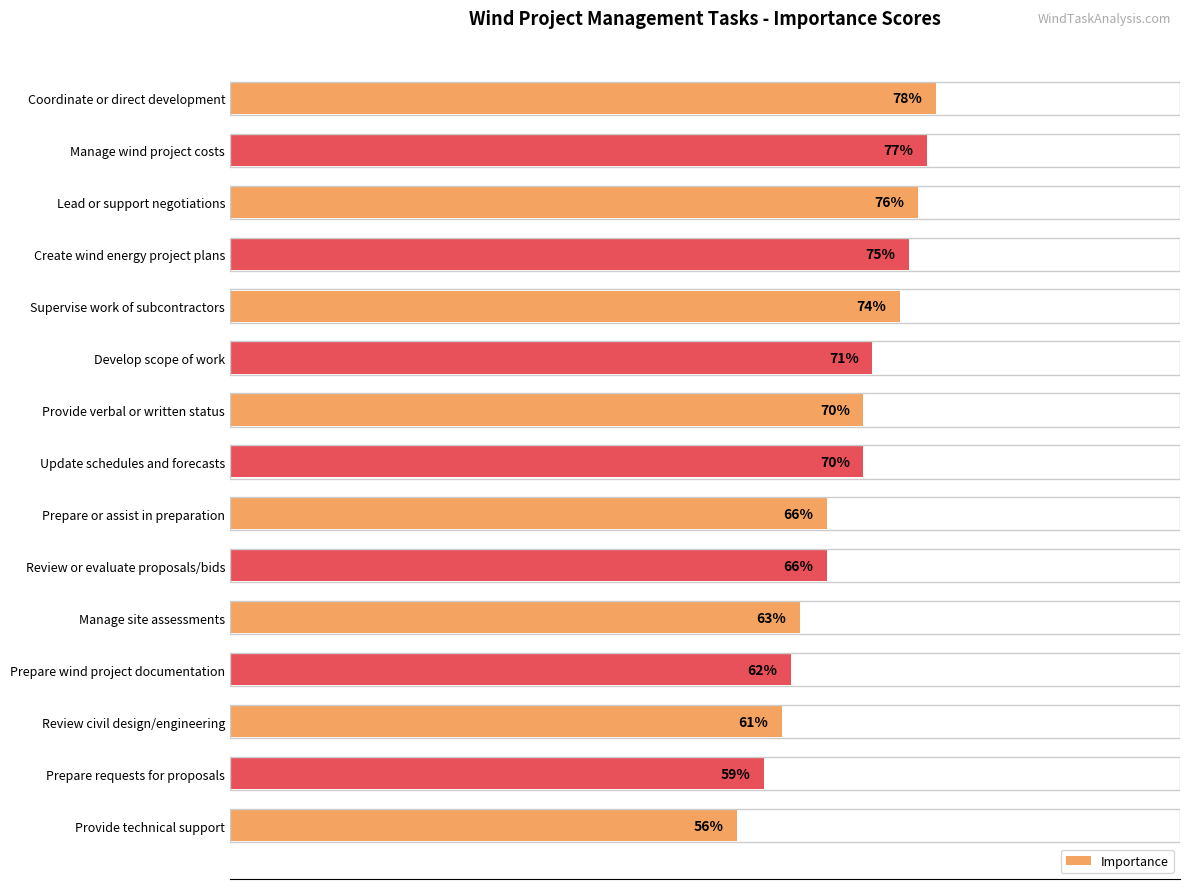

What is the label of the 4th bar from the top?

Create wind energy project plans